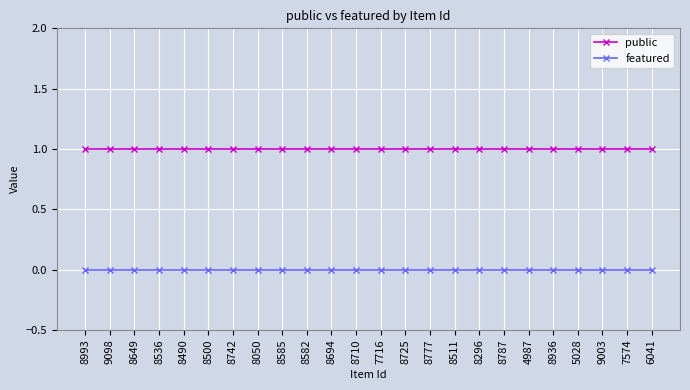

The value of featured at 4987 is 0. True or false?

True